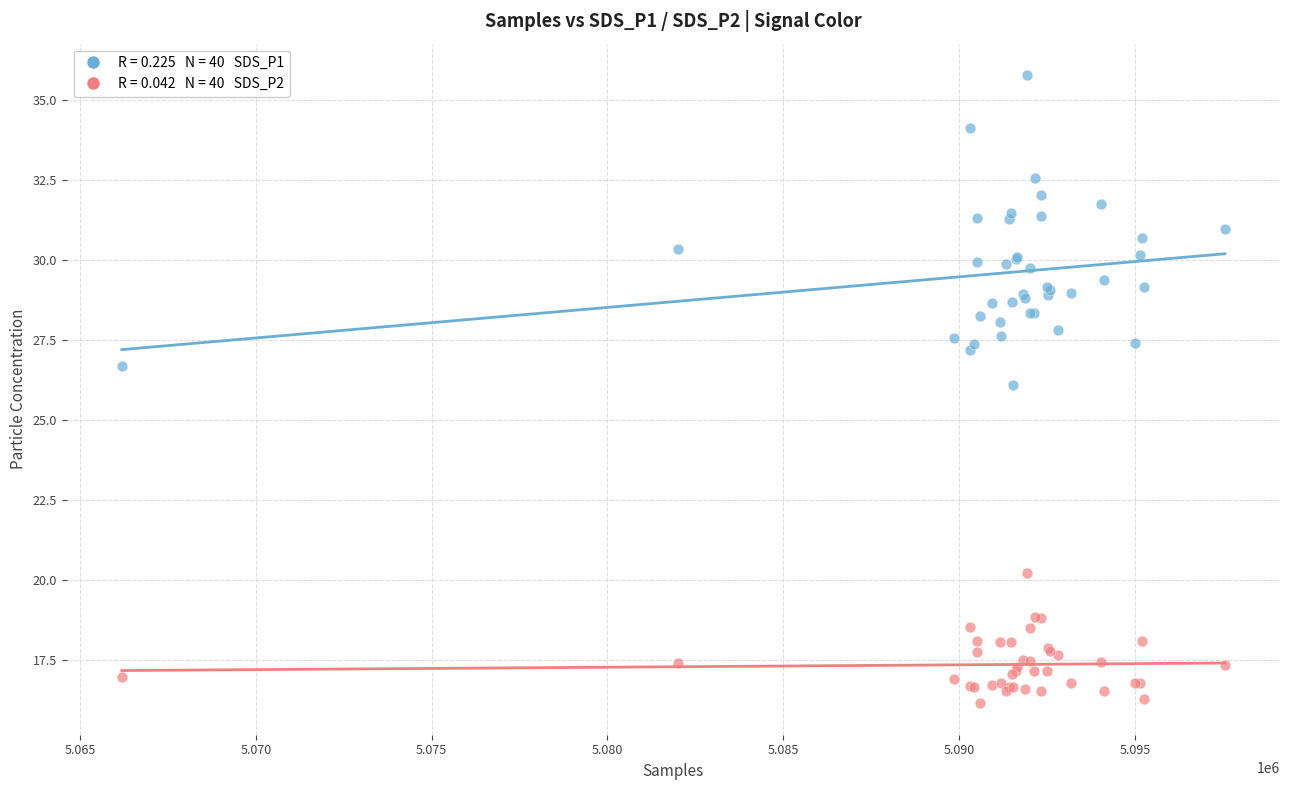

Across all series, what Y value is closest to 25?

26.1